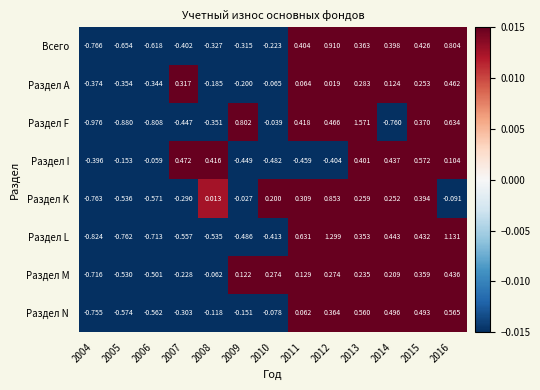

Between 2008 and 2015, which series saw the biggest shift?

Раздел L